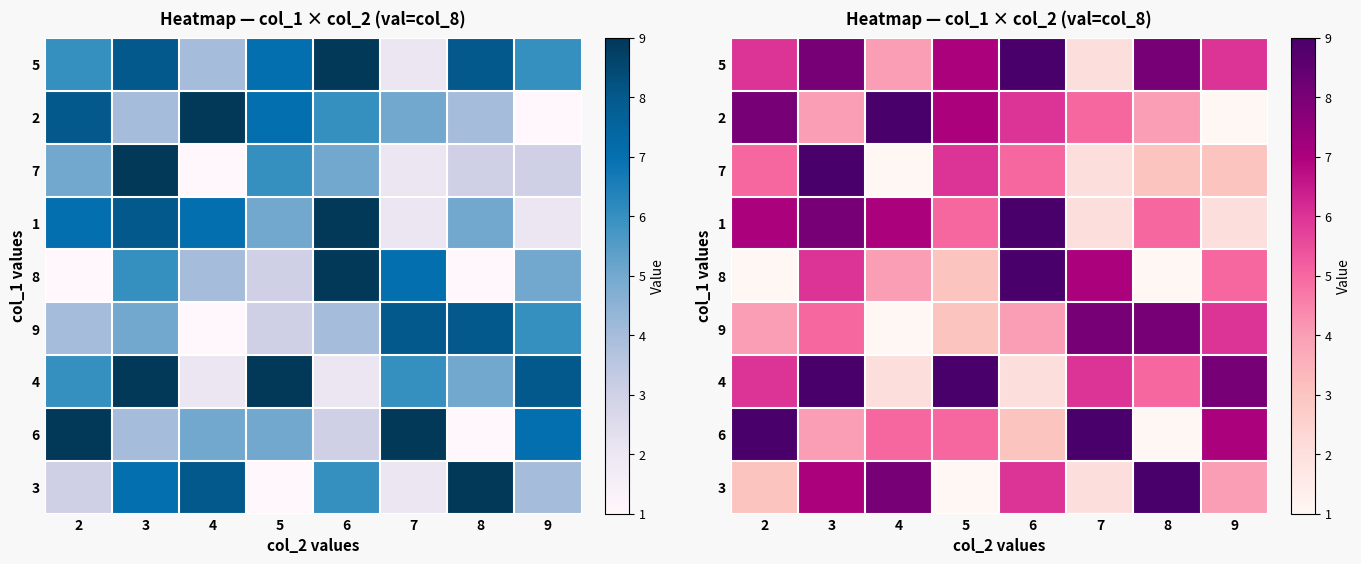

Count the 9 values in the range 4 to 8.

6